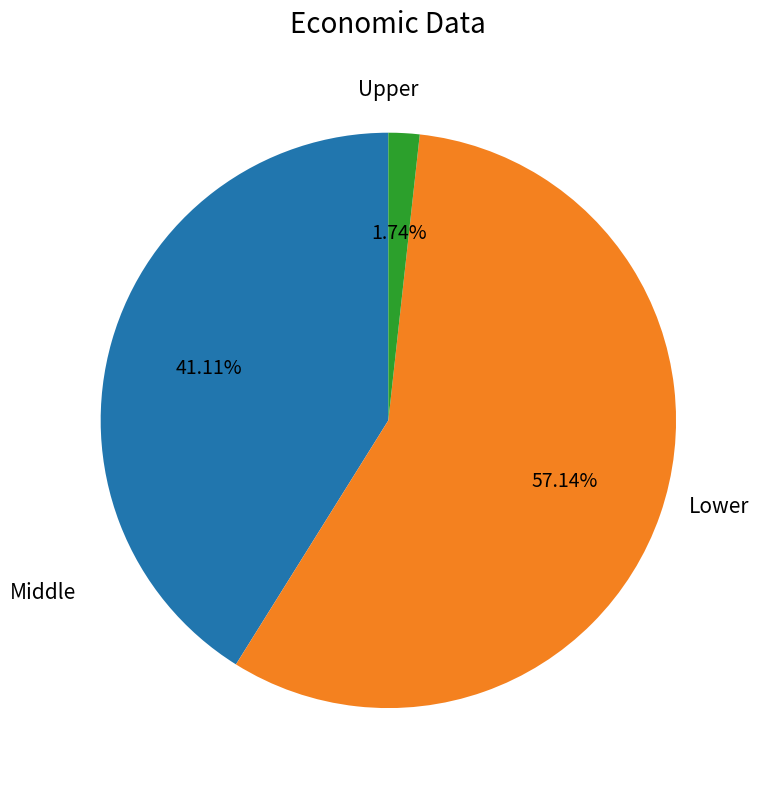

Does any single category account for the majority?

Yes